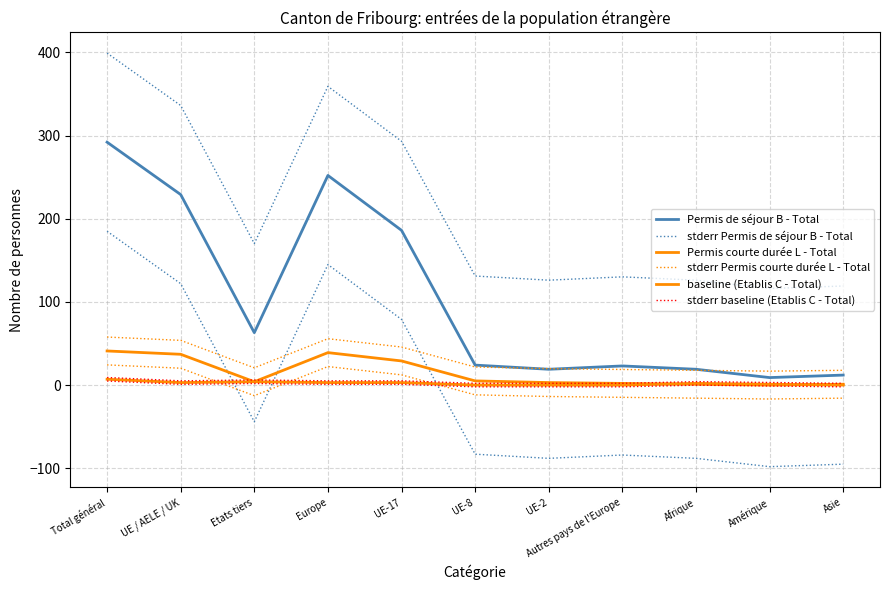

Where is the first local maximum for baseline (Etablis C - Total)?

Etats tiers